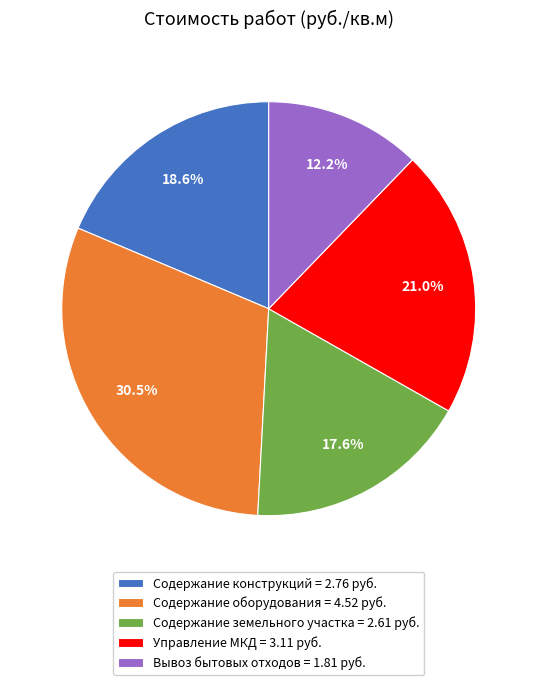

Rank the categories by value from highest to lowest.

Содержание оборудования = 4.52 руб., Управление МКД = 3.11 руб., Содержание конструкций = 2.76 руб., Содержание земельного участка = 2.61 руб., Вывоз бытовых отходов = 1.81 руб.